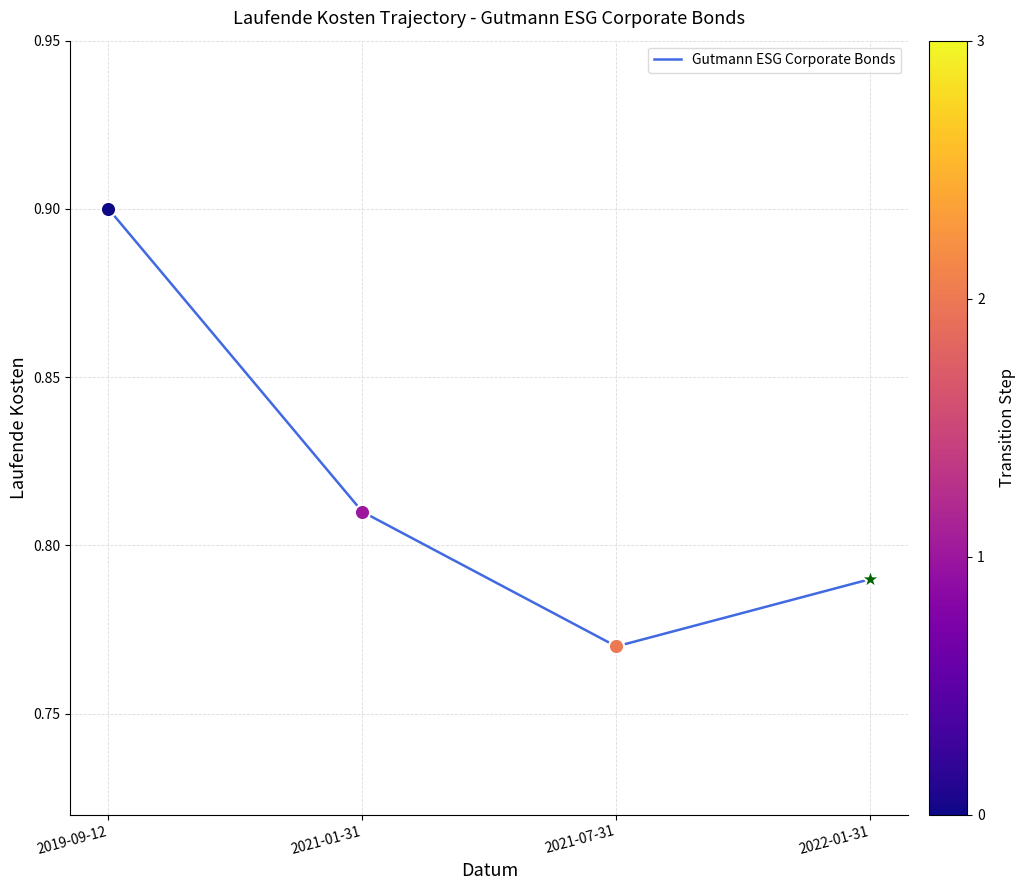

Which has a higher value, 2021-07-31 or 2022-01-31?

2022-01-31